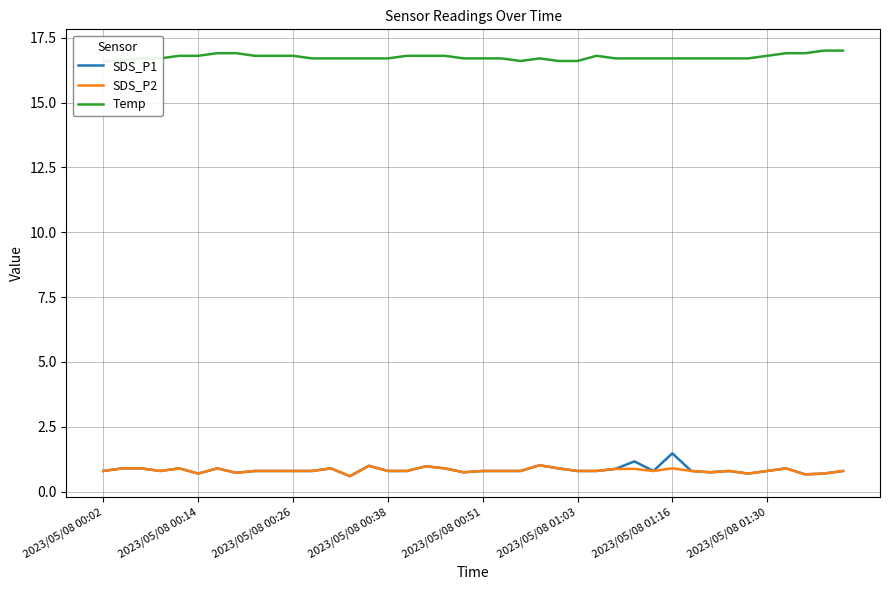

What are all the series names shown in the legend?

SDS_P1, SDS_P2, Temp